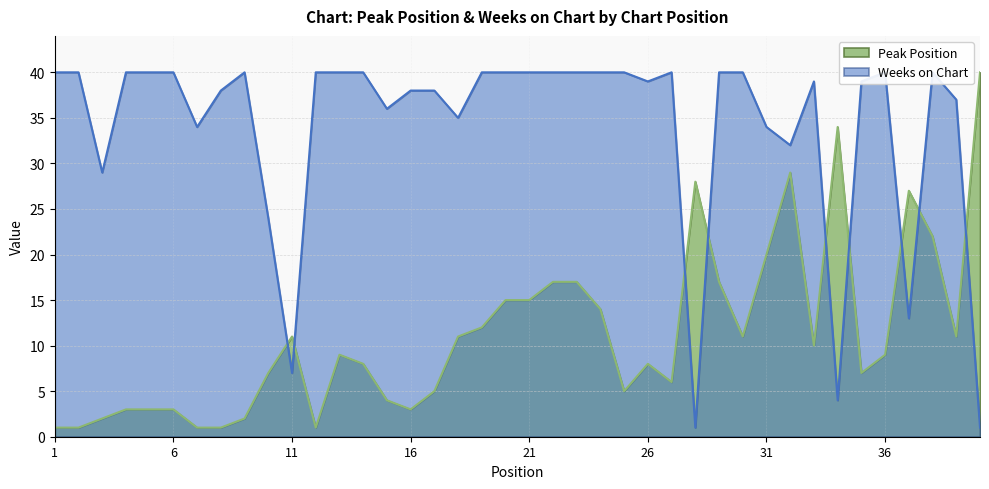

The Weeks on Chart series shows 34 at 10. True or false?

False